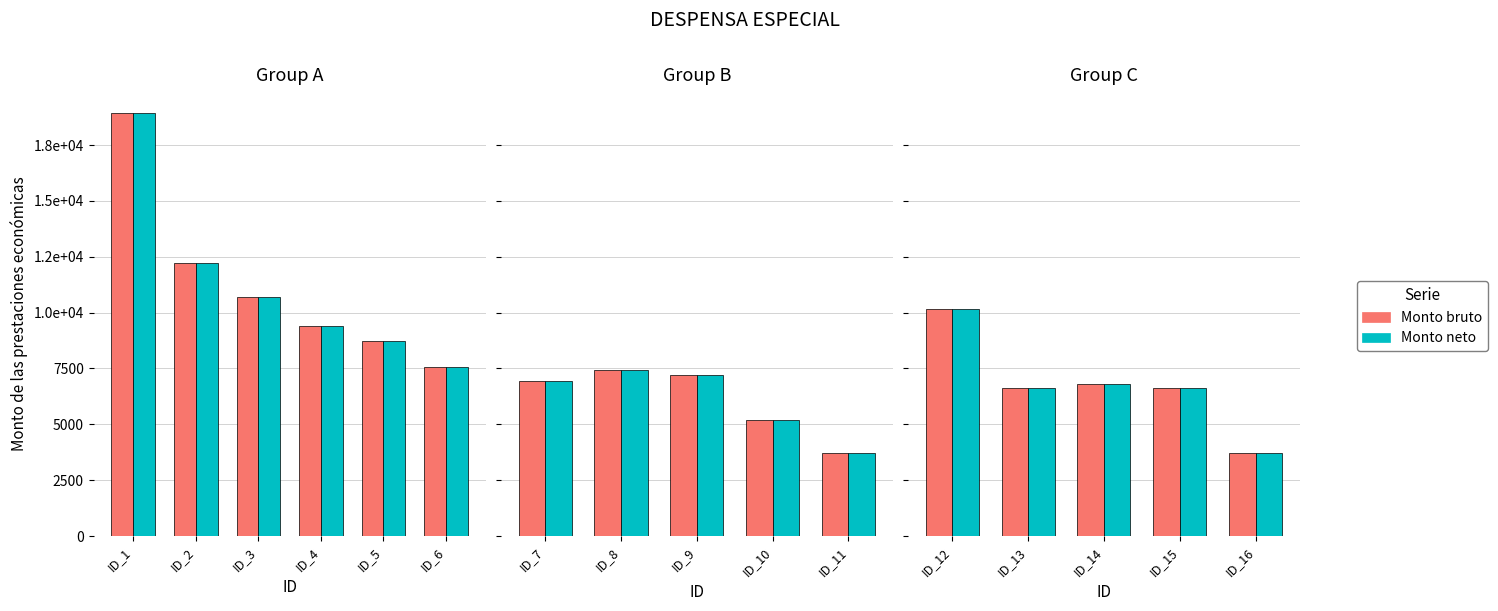

What is the value of the Monto neto bar at the 5th from the left?

3719